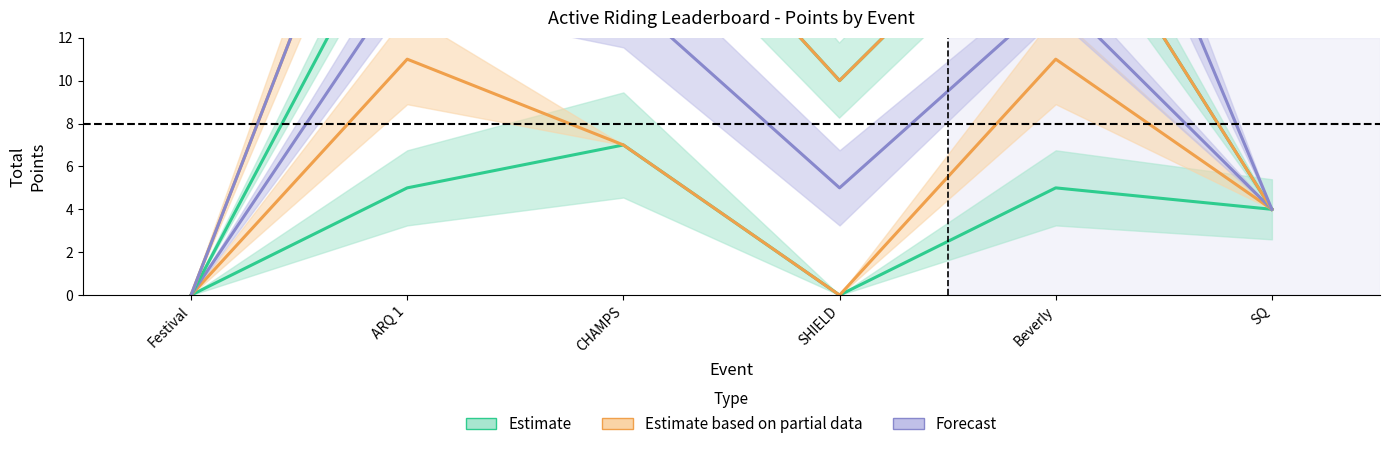

True or false: Mac Ballantyne has more than 2 points higher than both neighbors.

False